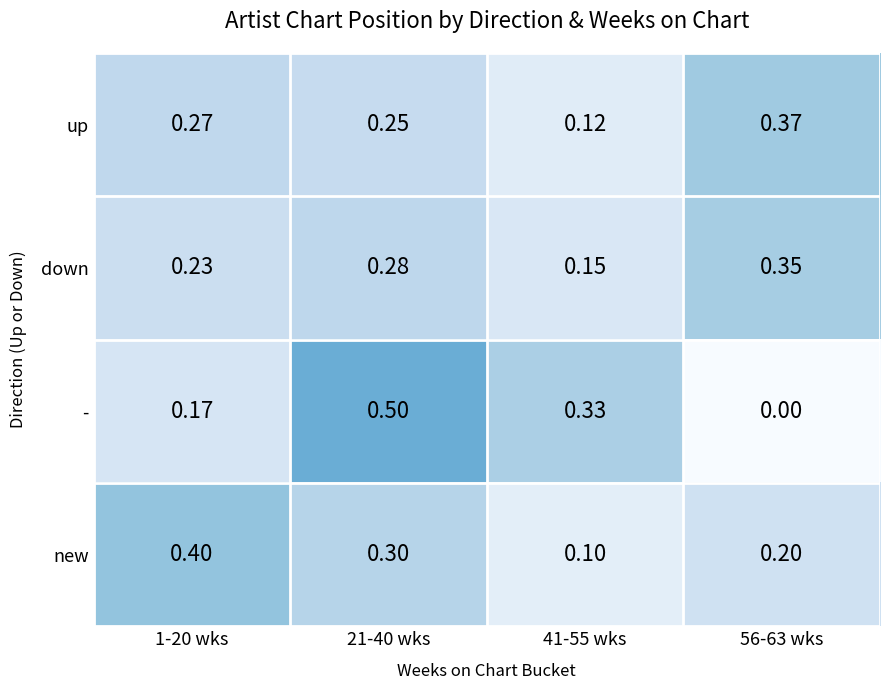

Rank the series by their maximum value, from lowest to highest.

down, up, new, -